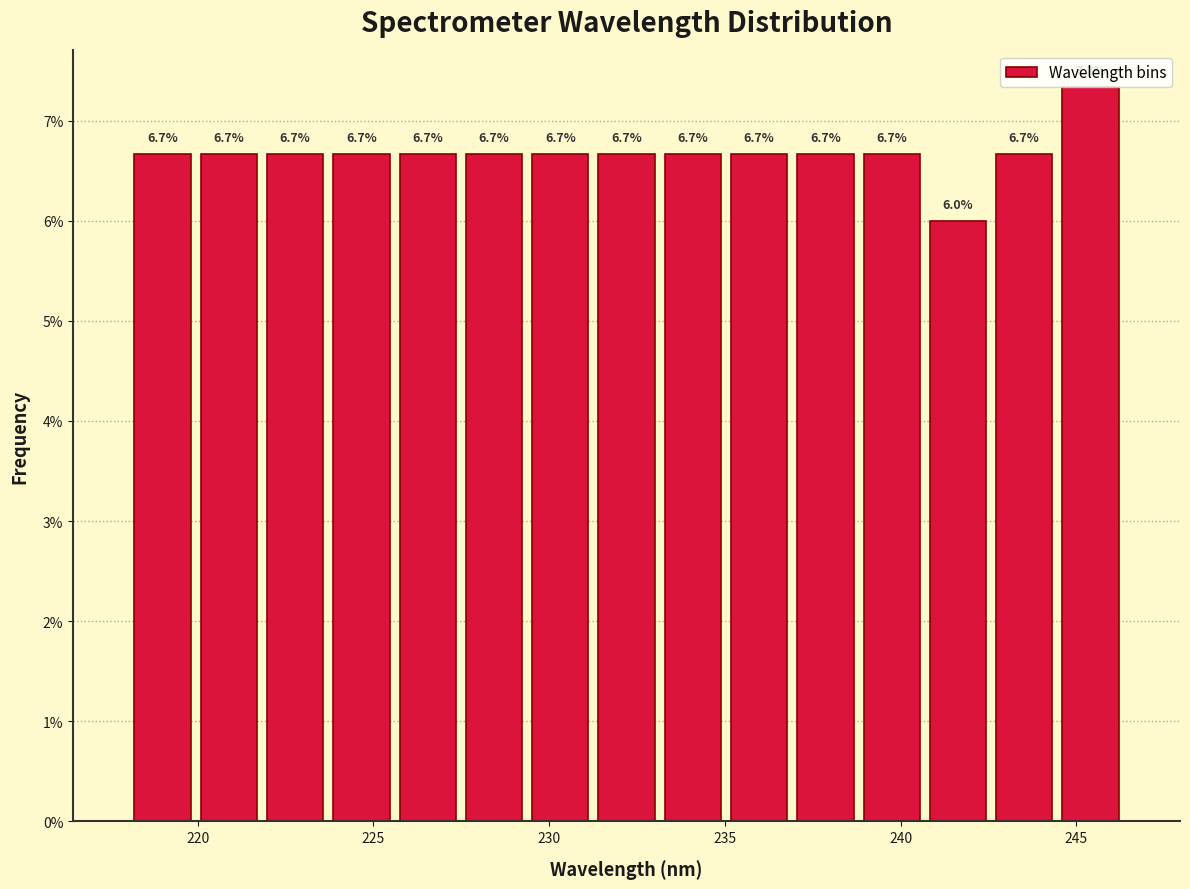

Read against the x-axis, roughly where is the centre of the tallest bar?

245.5